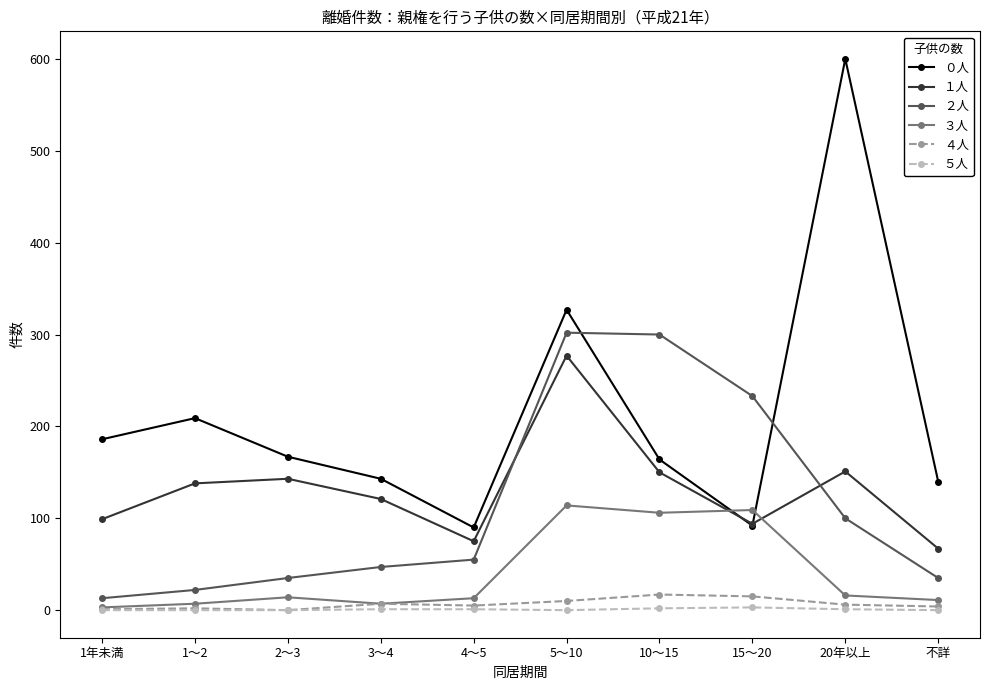

Where is the first local minimum for １人?

4～5